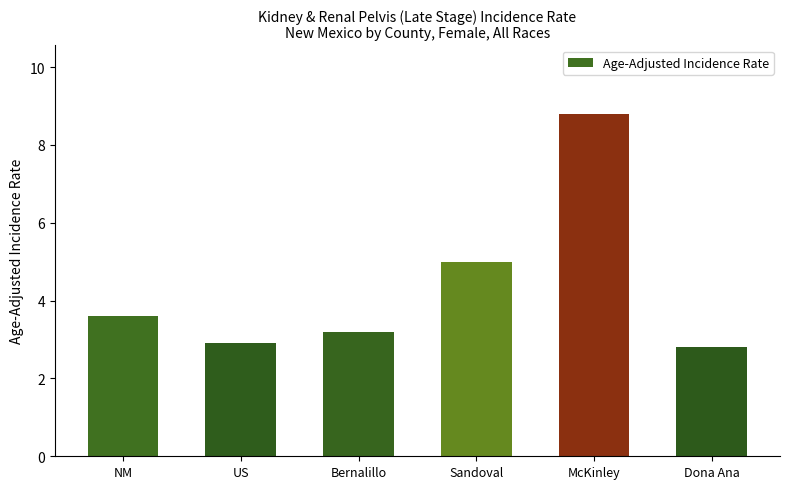

What is the ratio of the value at Bernalillo to the value at Dona Ana?

1.1